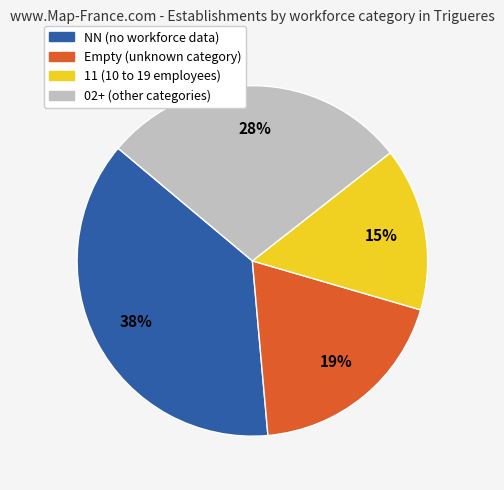

To the nearest percent, what is the average slice percentage?

25%